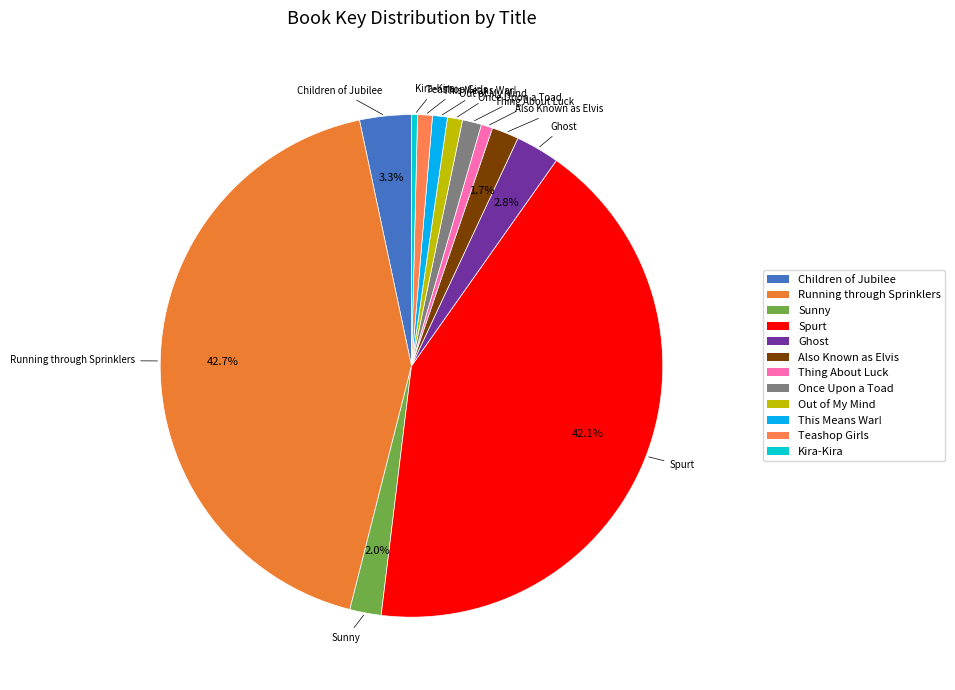

The Children of Jubilee slice represents 3% of the pie. True or false?

True